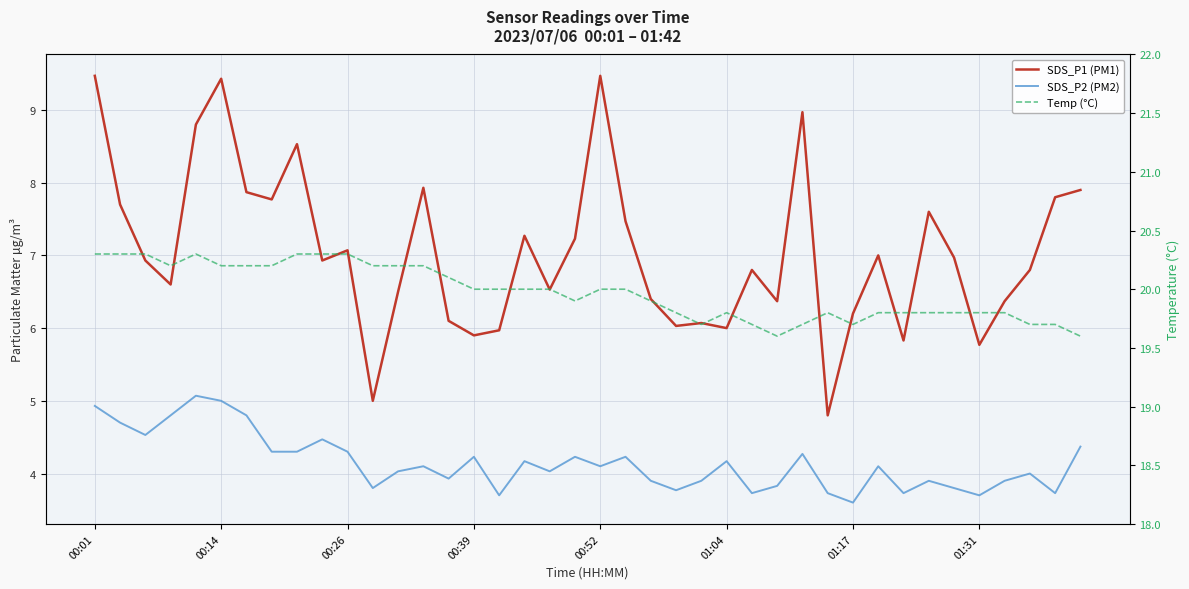

What is the value of the Temp (°C) point at the 18th from the left?

20.0